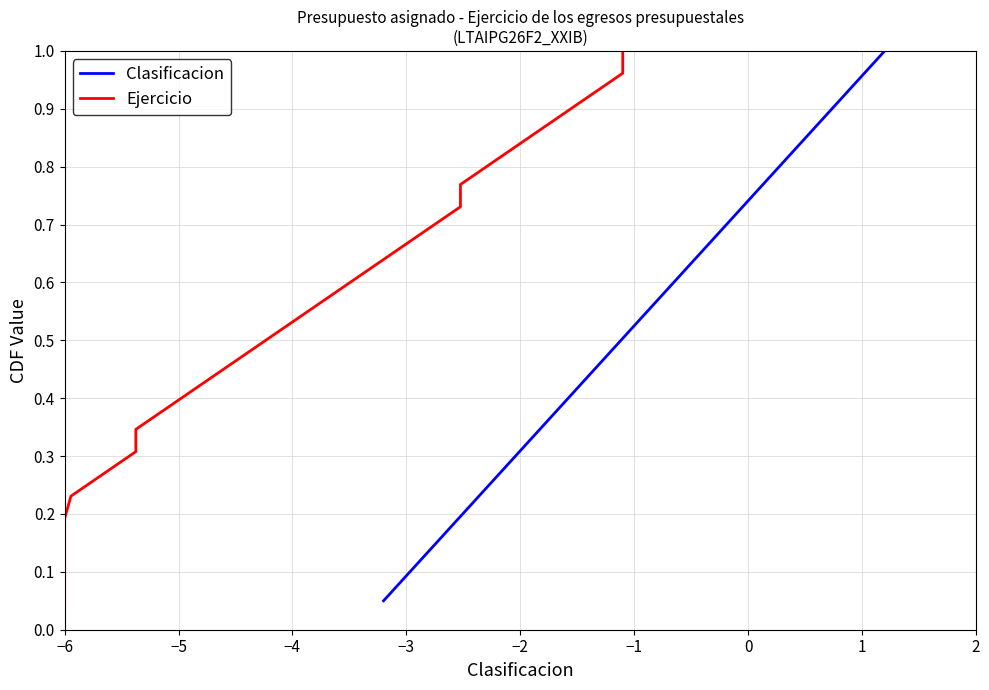

Between 7 and 8, which is larger?

8